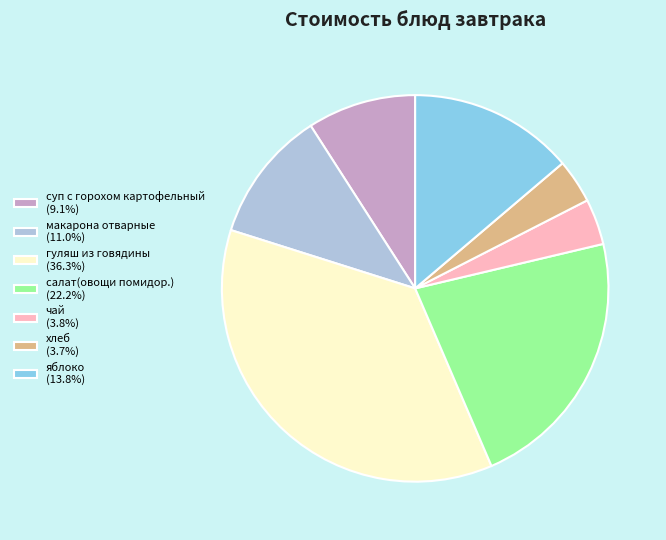

Is the sum of чай (3.8%) and макарона отварные (11.0%) greater than half?

No